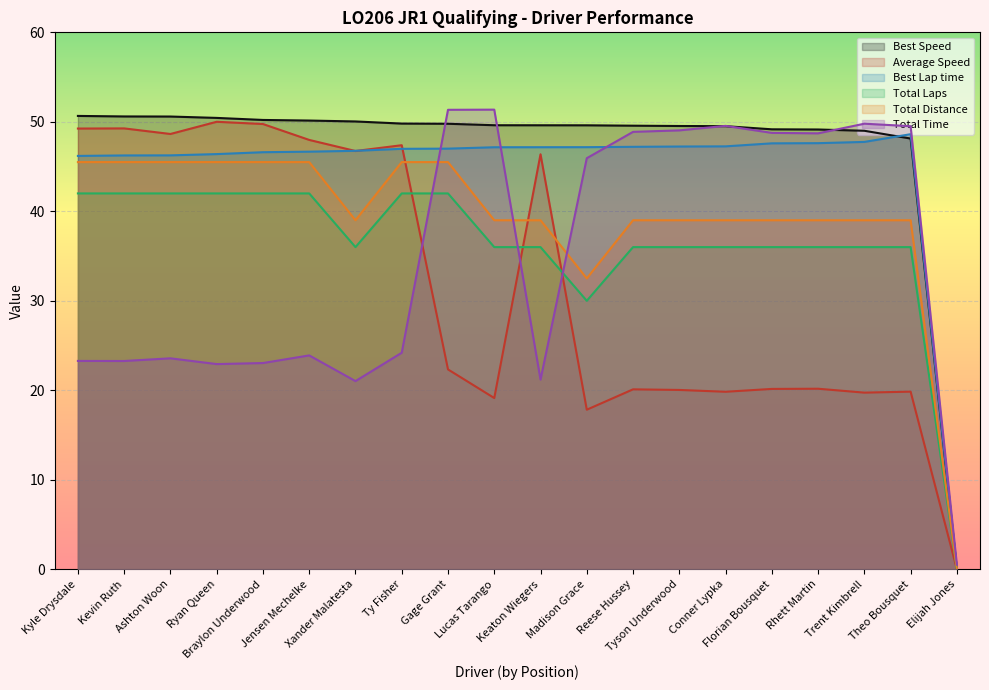

What is the greatest value displayed?

51.4